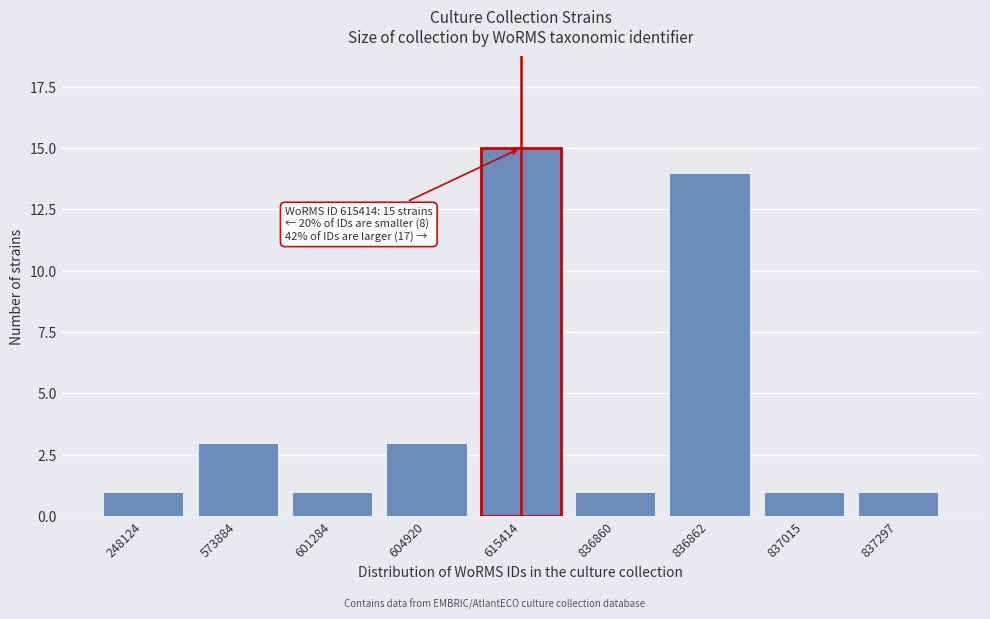

Reading left to right, extract all data points from this chart.

1	3	1	3	15	1	14	1	1